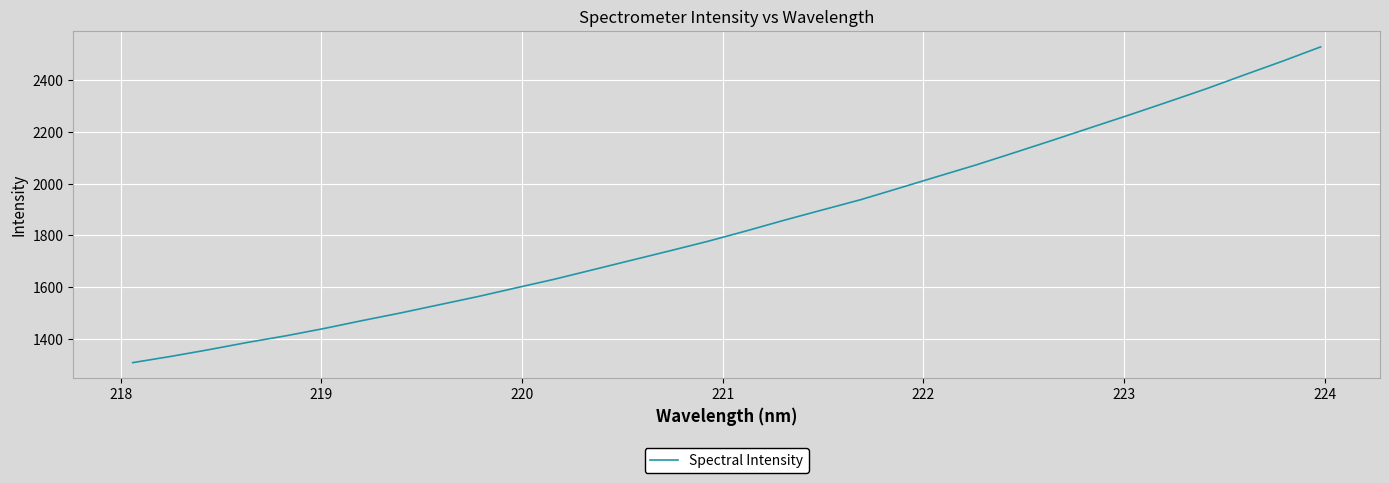

What is the minimum value shown in the chart?

1307.7